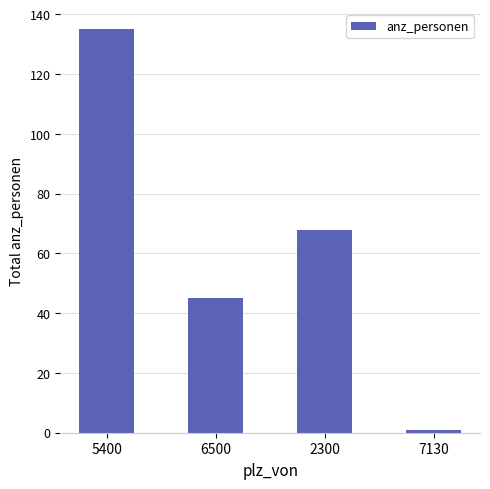

What position from the right is 2300?

2